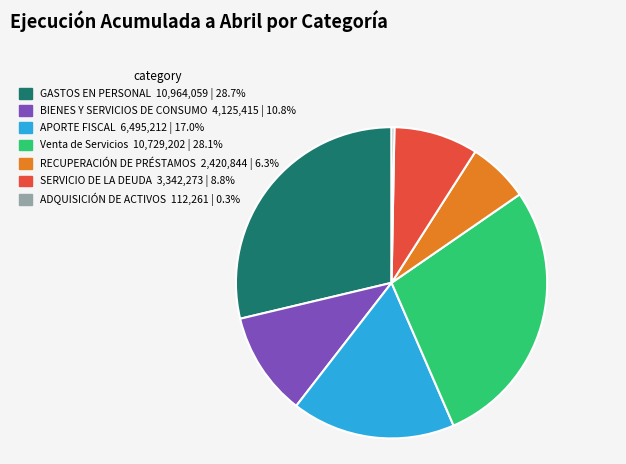

How many segments does this pie chart have?

7